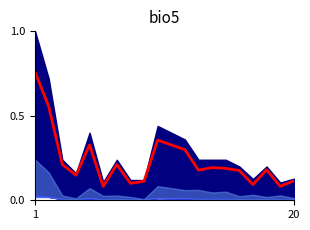

How many points are higher than both their immediate neighbors (excluding endpoints)?

5